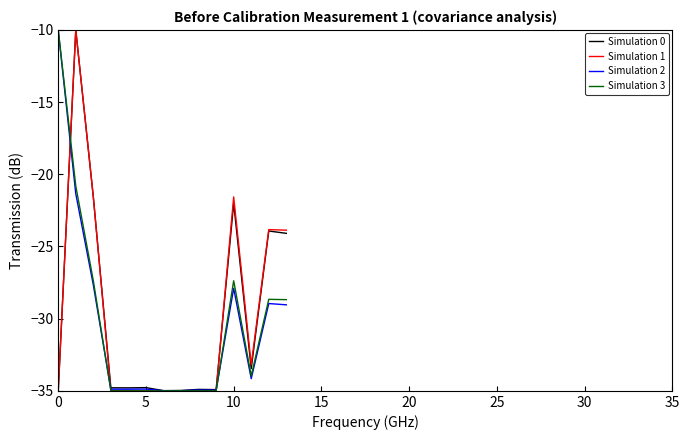

What are all the series names shown in the legend?

Simulation 0, Simulation 1, Simulation 2, Simulation 3